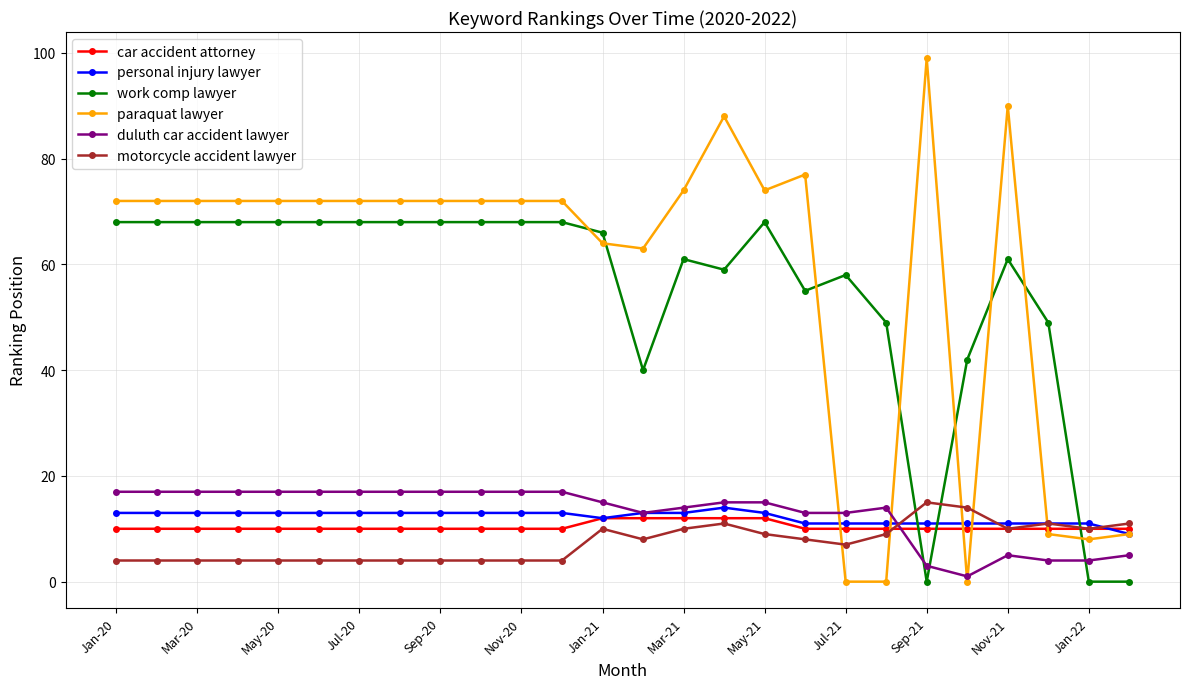

What are all the series names shown in the legend?

car accident attorney, personal injury lawyer, work comp lawyer, paraquat lawyer, duluth car accident lawyer, motorcycle accident lawyer